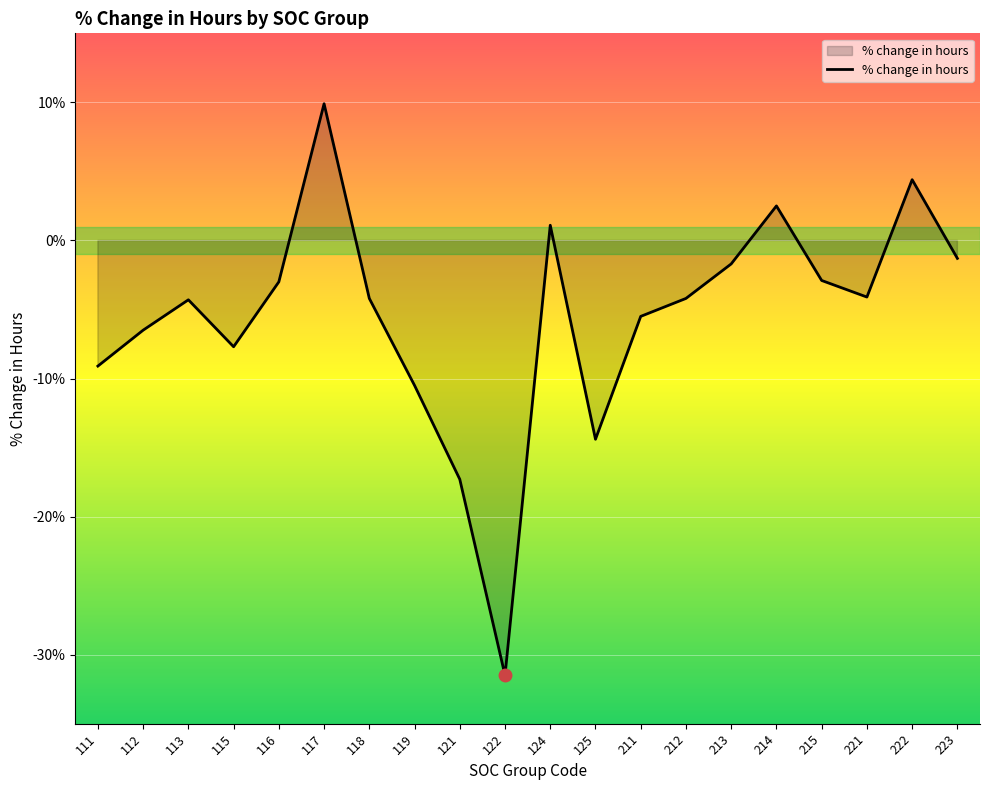

True or false: the data has more than 0 interior local peaks.

True